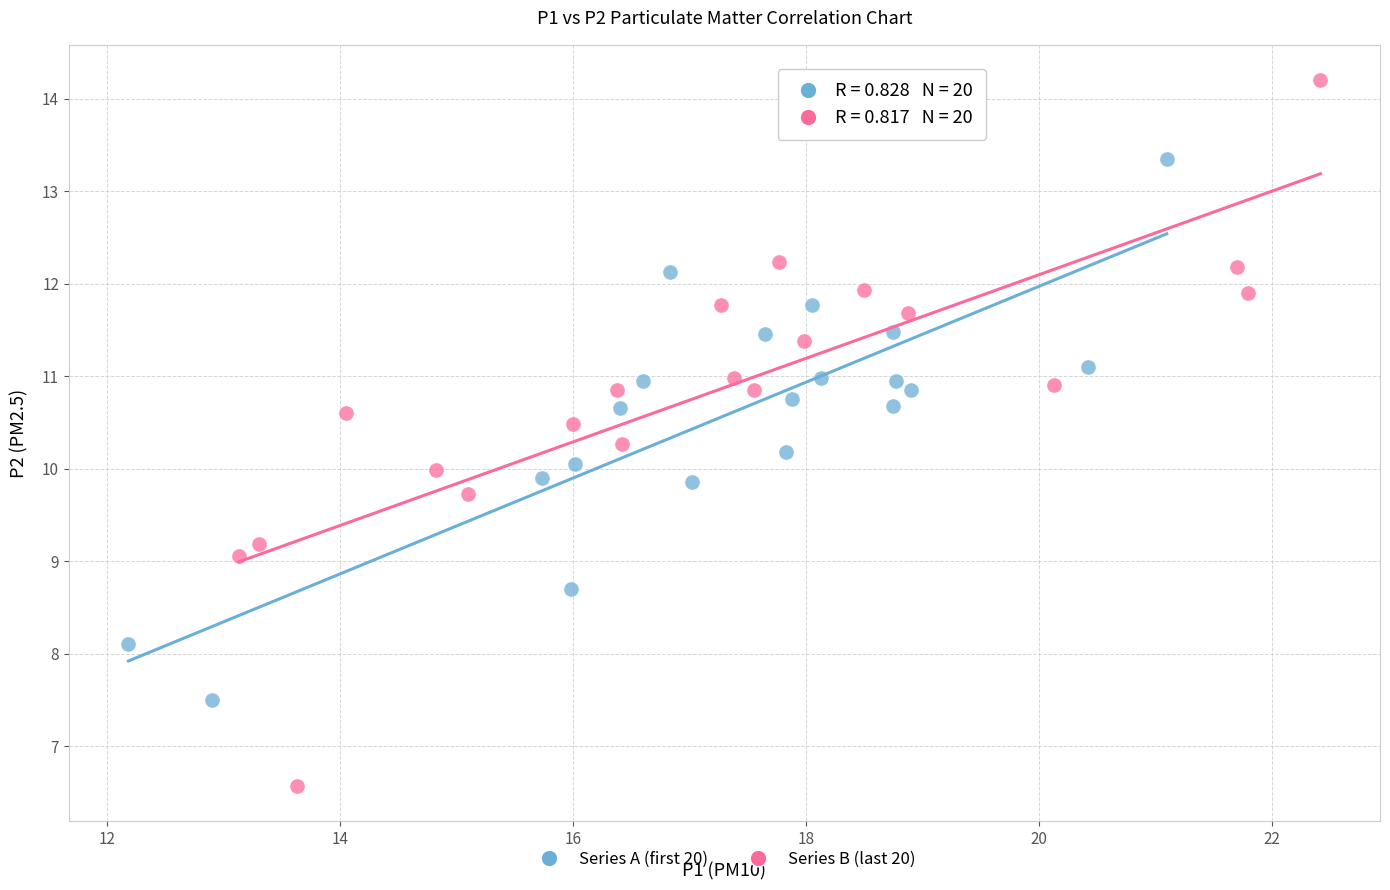

Which series contains the highest Y value?

Series B (last 20)